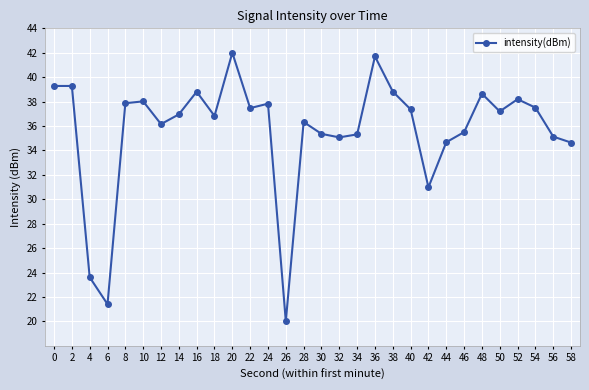

Which category has the highest value across all series?

20